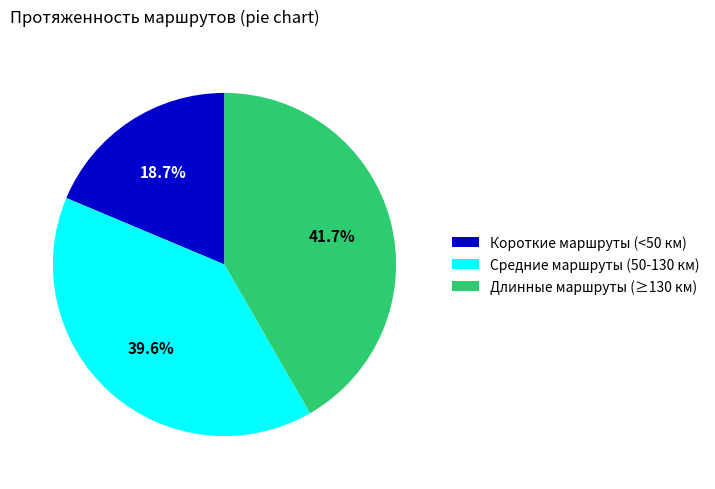

Approximately how many times larger is the value at Длинные маршруты (≥130 км) compared to Средние маршруты (50-130 км)?

1.1